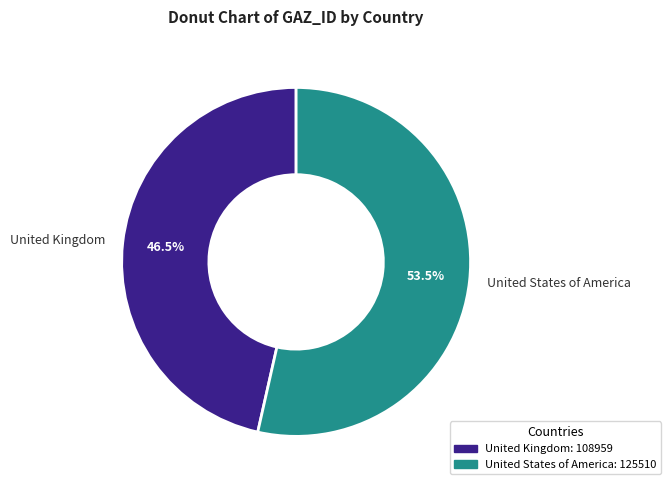

Does United States of America account for over 50% of the chart?

Yes